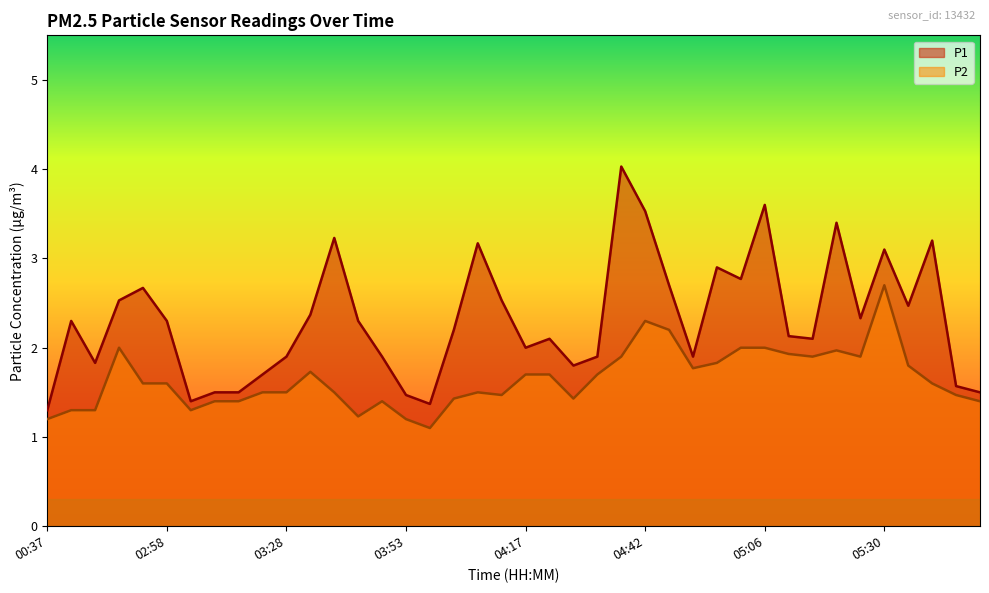

Reading left to right, transcribe all the data shown in this chart.

P1: 1.3	2.3	1.8	2.5	2.7	2.3	1.4	1.5	1.5	1.7	1.9	2.4	3.2	2.3	1.9	1.5	1.4	2.2	3.2	2.5	2.0	2.1	1.8	1.9	4.0	3.5	2.7	1.9	2.9	2.8	3.6	2.1	2.1	3.4	2.3	3.1	2.5	3.2	1.6	1.5
P2: 1.2	1.3	1.3	2.0	1.6	1.6	1.3	1.4	1.4	1.5	1.5	1.7	1.5	1.2	1.4	1.2	1.1	1.4	1.5	1.5	1.7	1.7	1.4	1.7	1.9	2.3	2.2	1.8	1.8	2.0	2.0	1.9	1.9	2.0	1.9	2.7	1.8	1.6	1.5	1.4